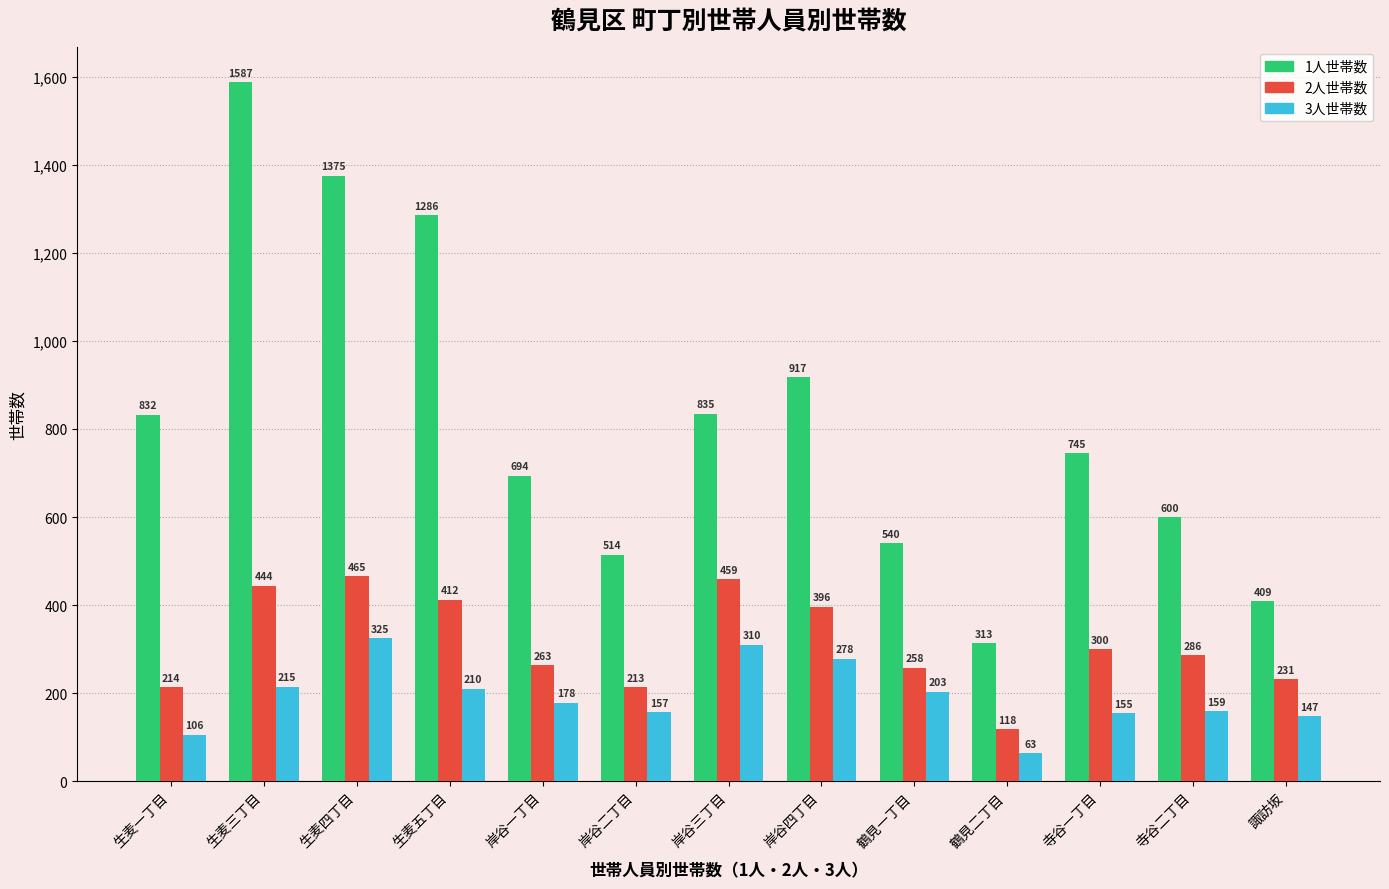

The 3人世帯数 series shows 178 at 岸谷一丁目. True or false?

True